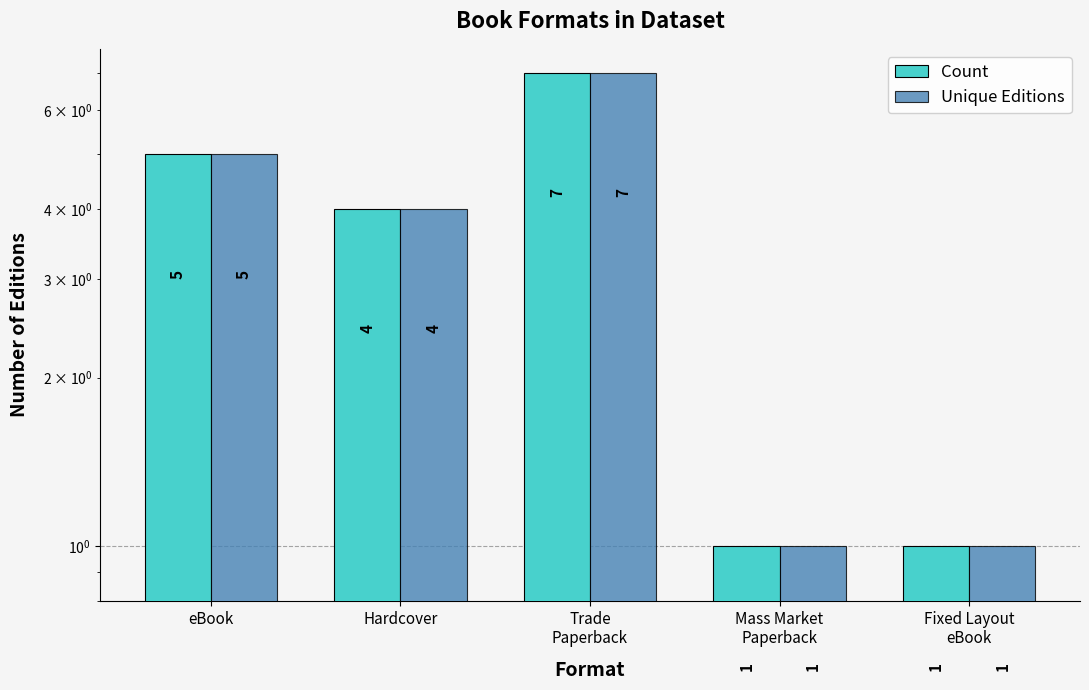

Does the chart contain stacked bars?

No